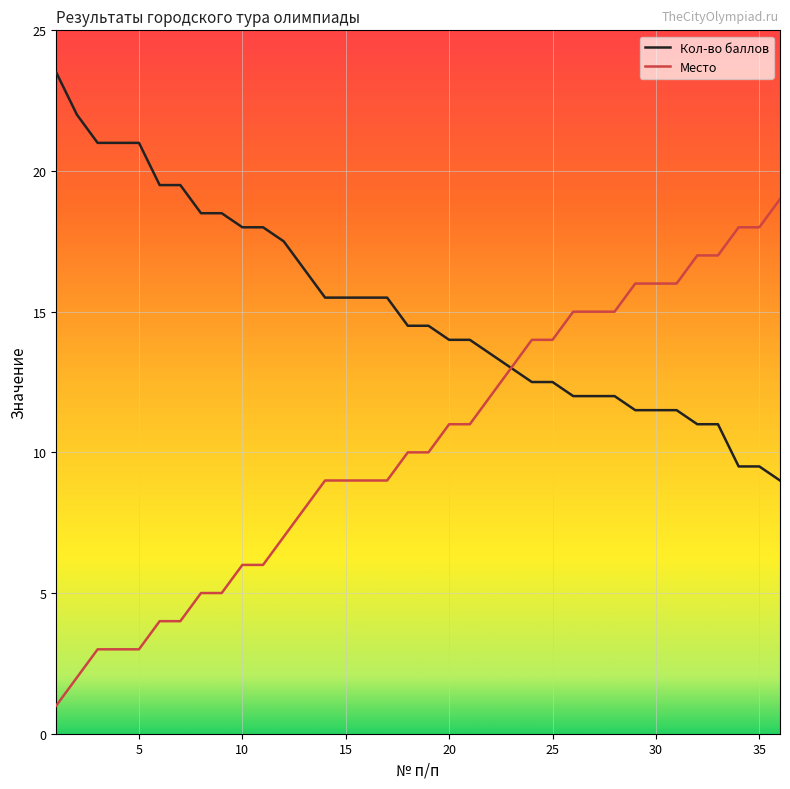

Which series has the largest total across all categories?

Кол-во баллов